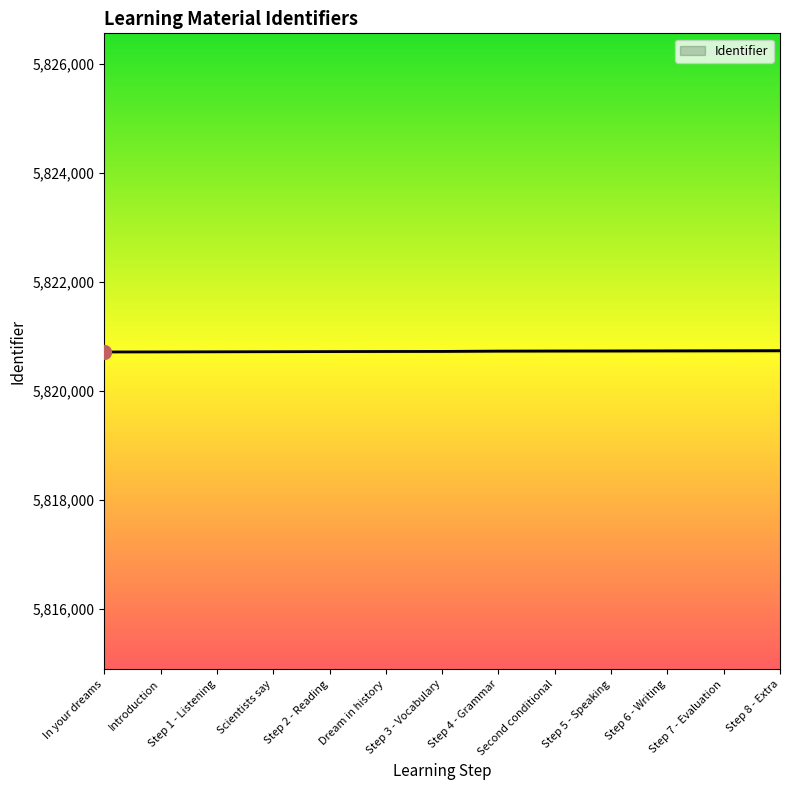

What is the minimum value shown in the chart?

5820713